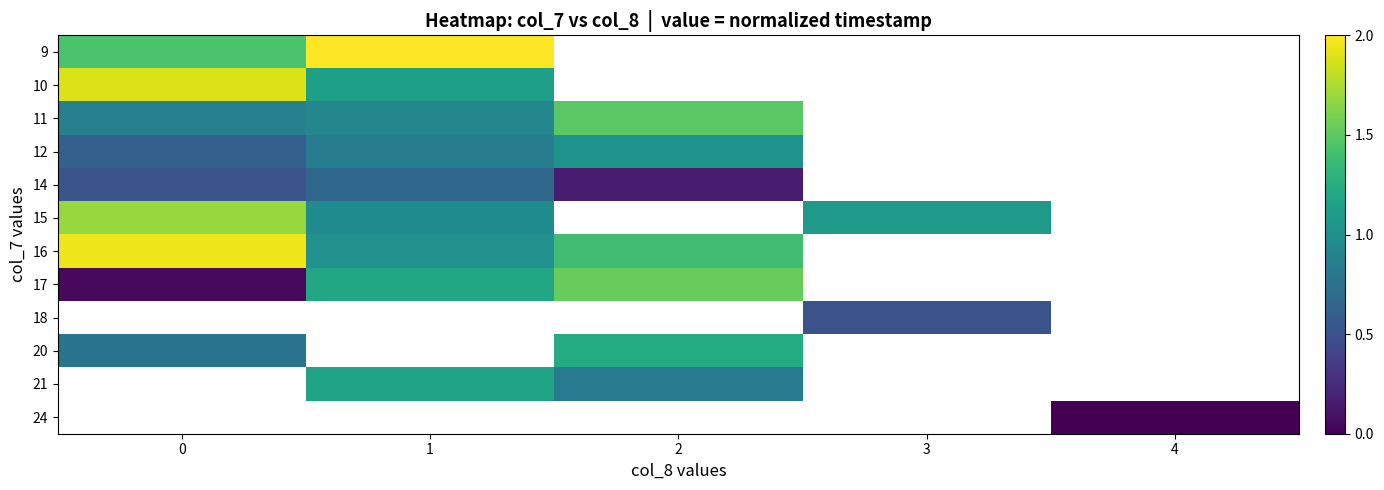

How many values in the row_9 series are below 1?

1